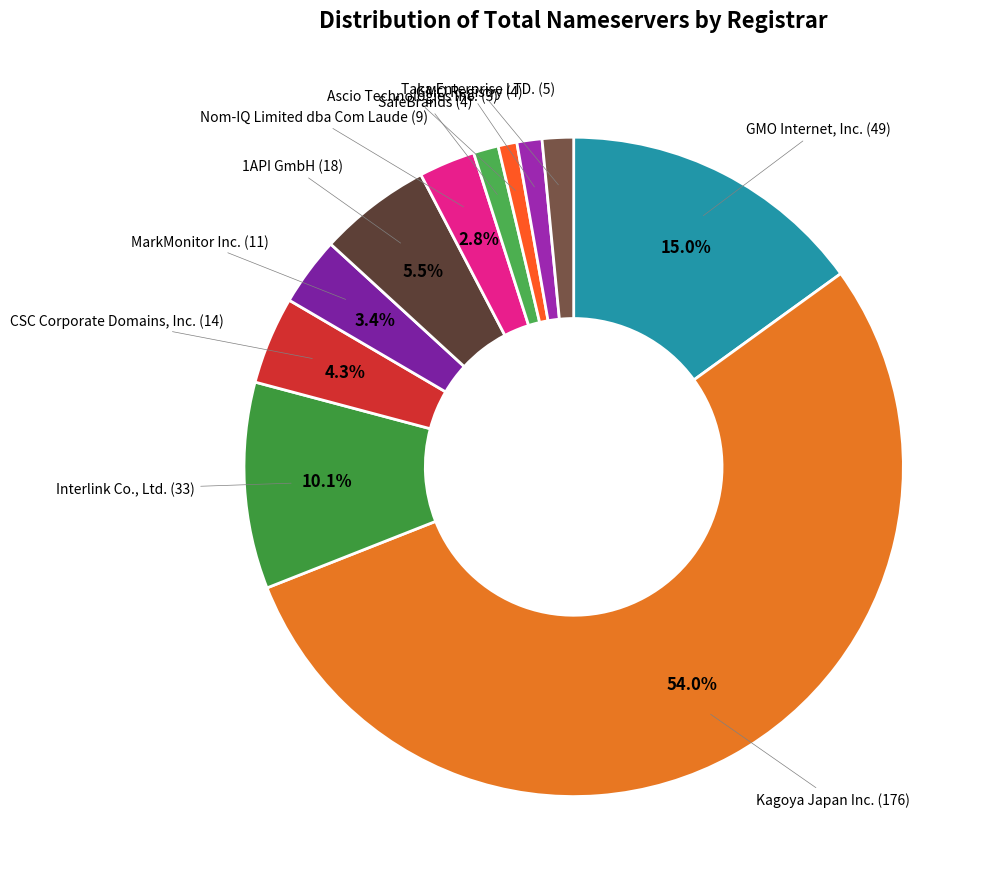

What is the largest slice in the pie chart?

Kagoya Japan Inc.